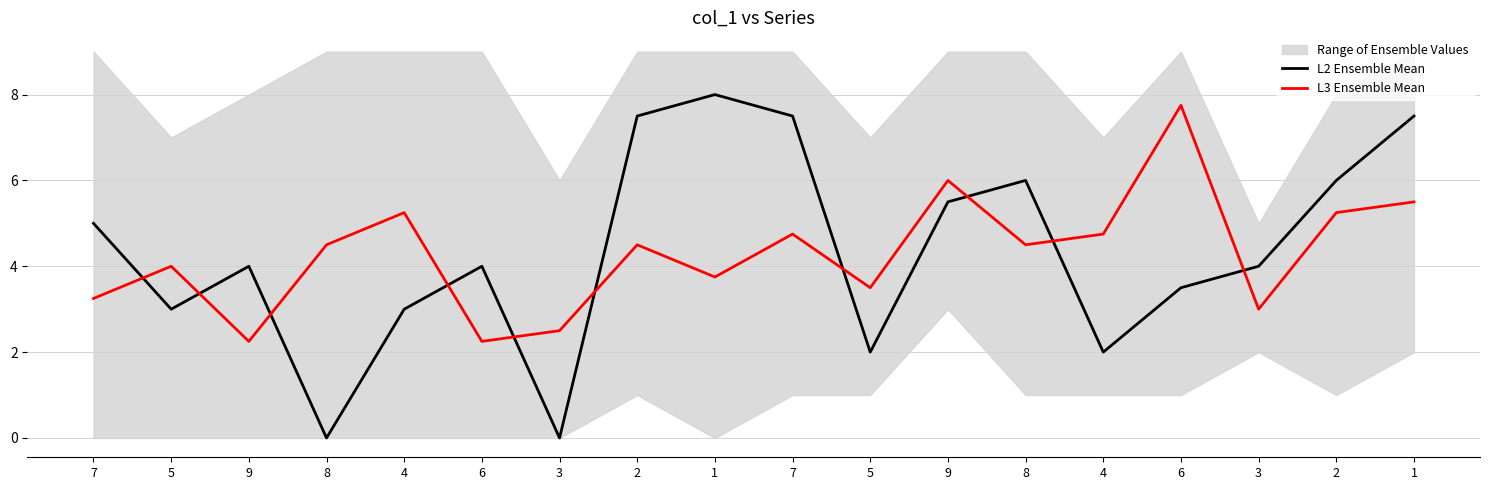

What is the total value across all series at 6?

6.2